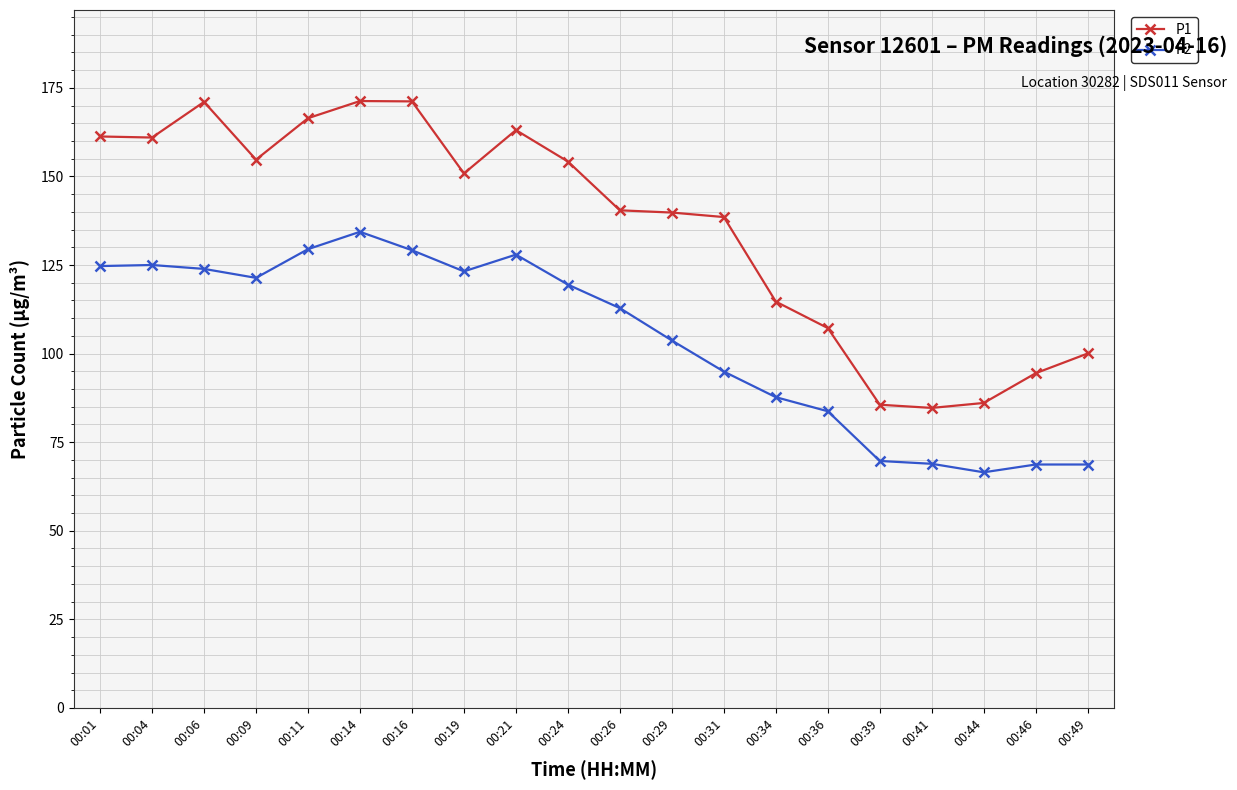

Where is the first local maximum for P1?

00:06